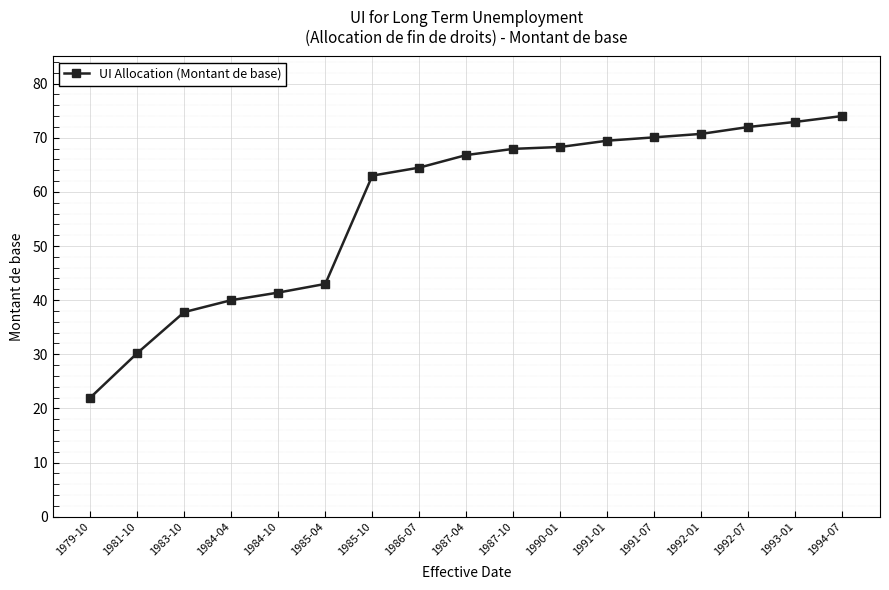

What position from the right is 1994-07?

1